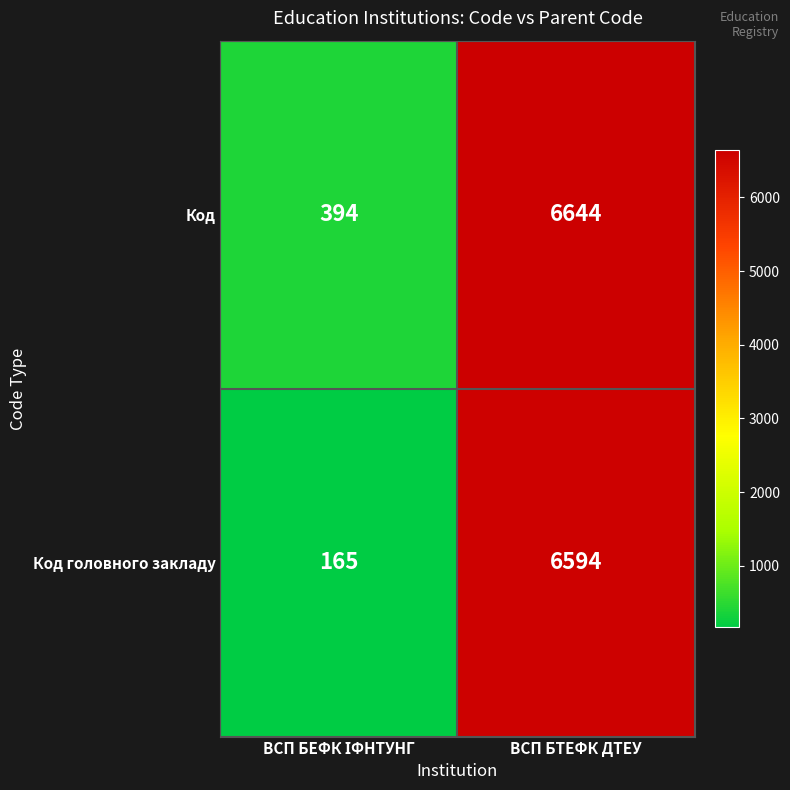

What is the difference between the maximum and minimum values in the Код series?

6250